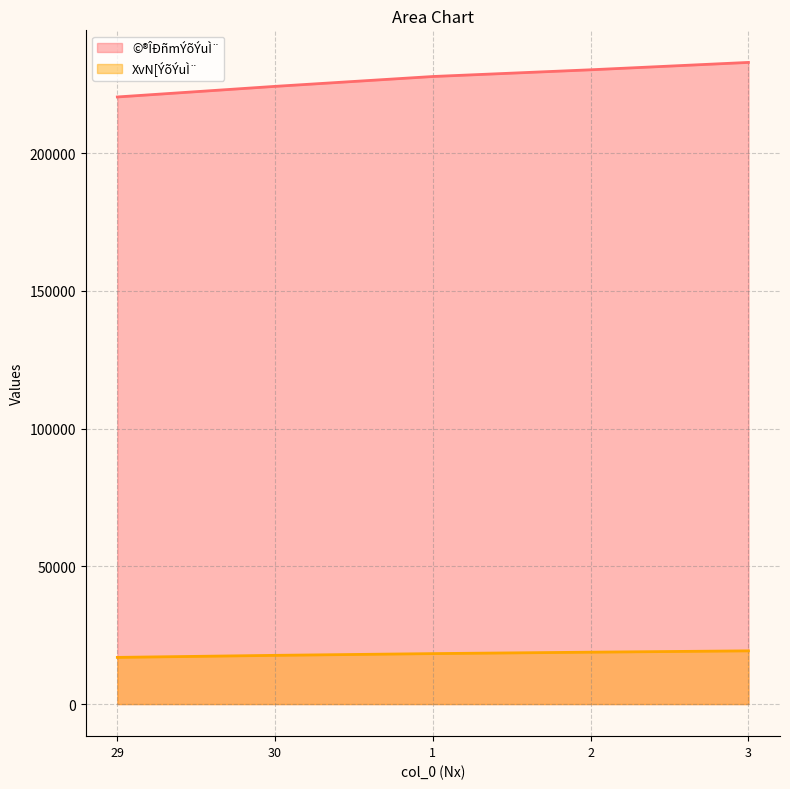

What is the minimum value shown in the chart?

16950